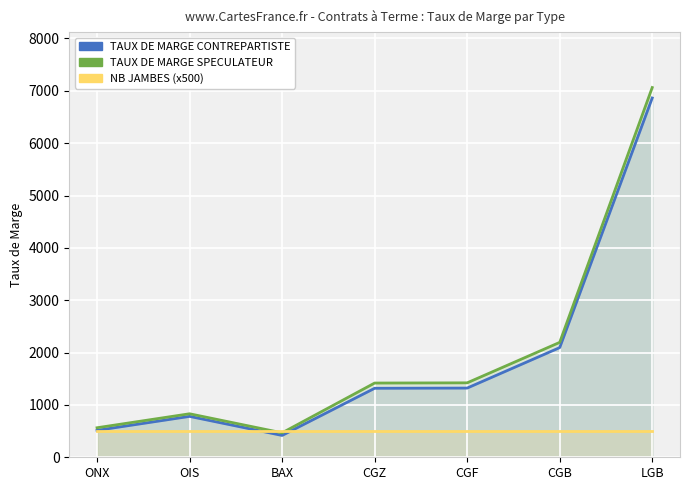

Is the value of TAUX DE MARGE CONTREPARTISTE at OIS greater than the value of NB JAMBES (x500) at CGZ?

Yes